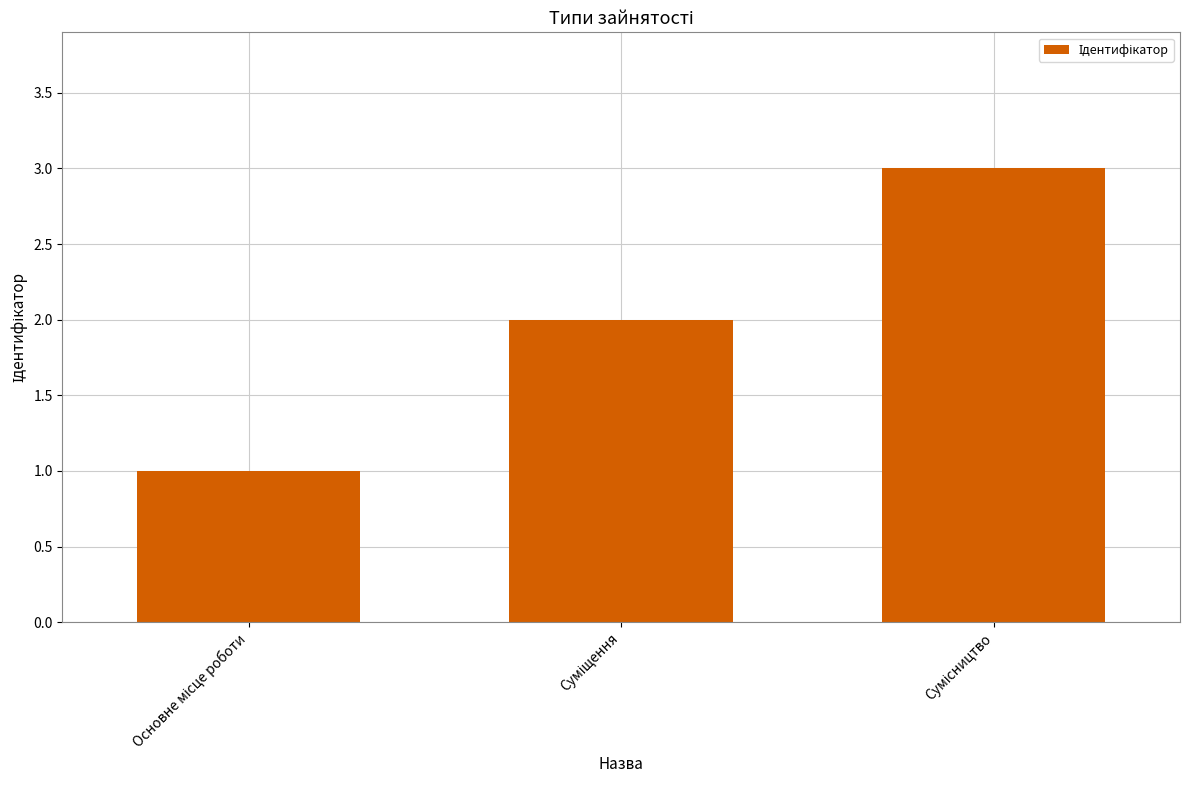

What is the maximum value shown in the chart?

3